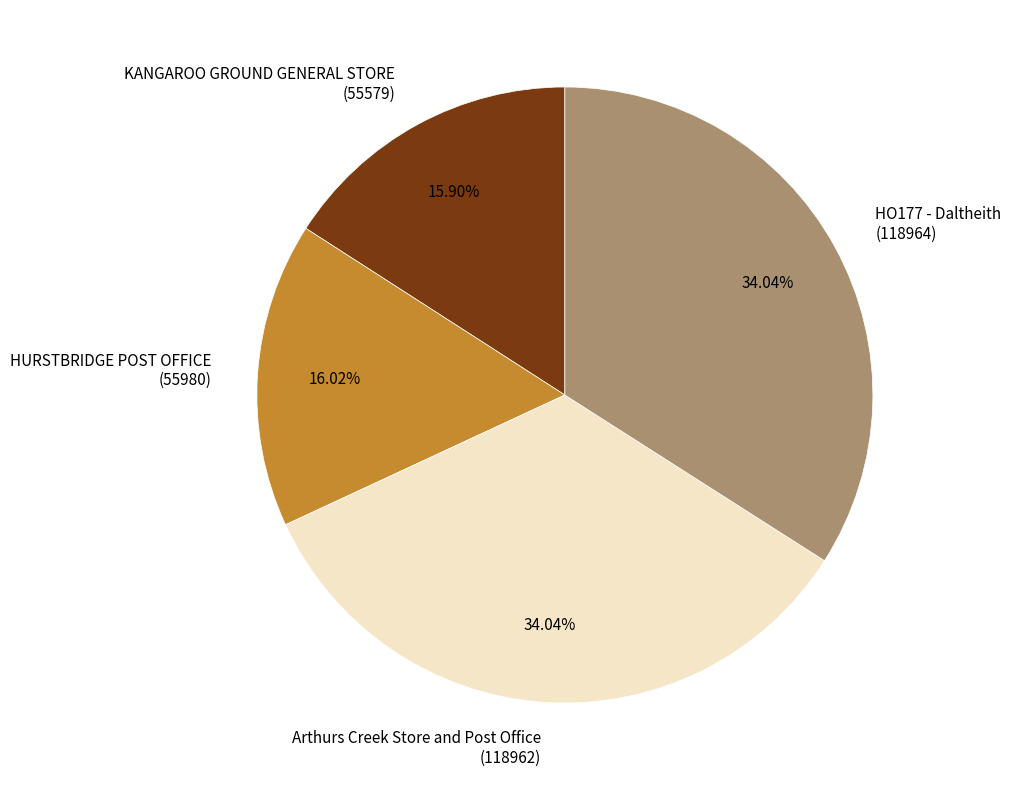

Count the number of slices in the pie.

4